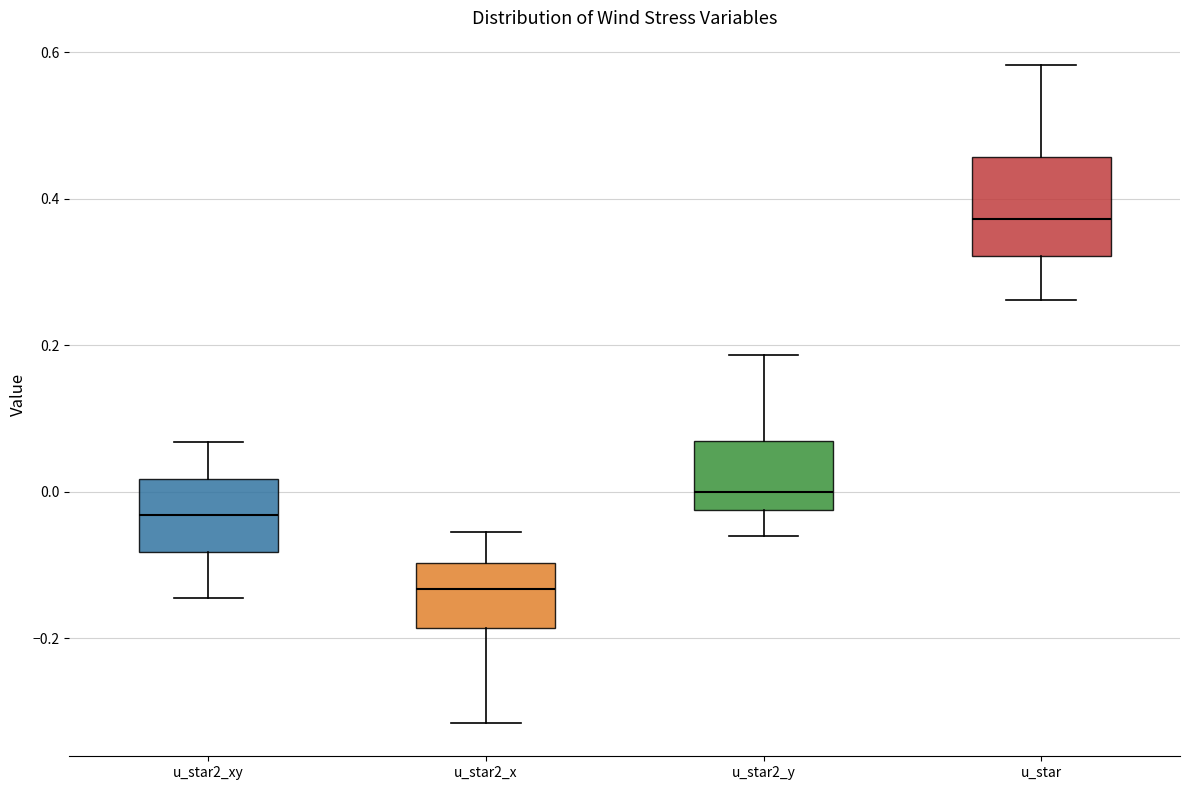

Which box has the lowest median line?

u_star2_x